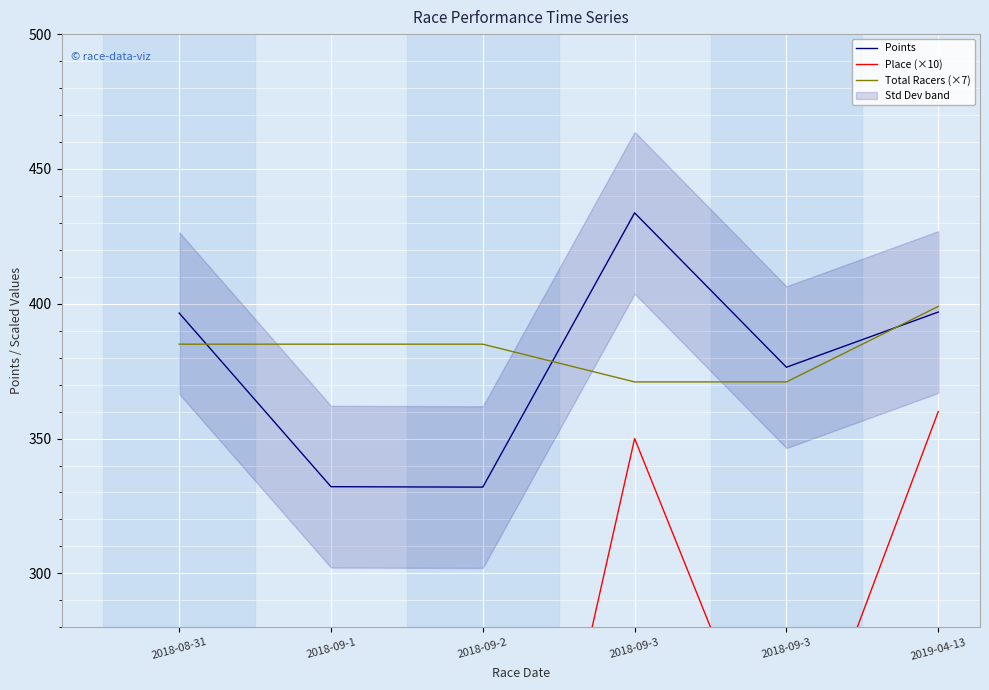

True or false: Total Racers (×7) has more than 2 points higher than both neighbors.

False